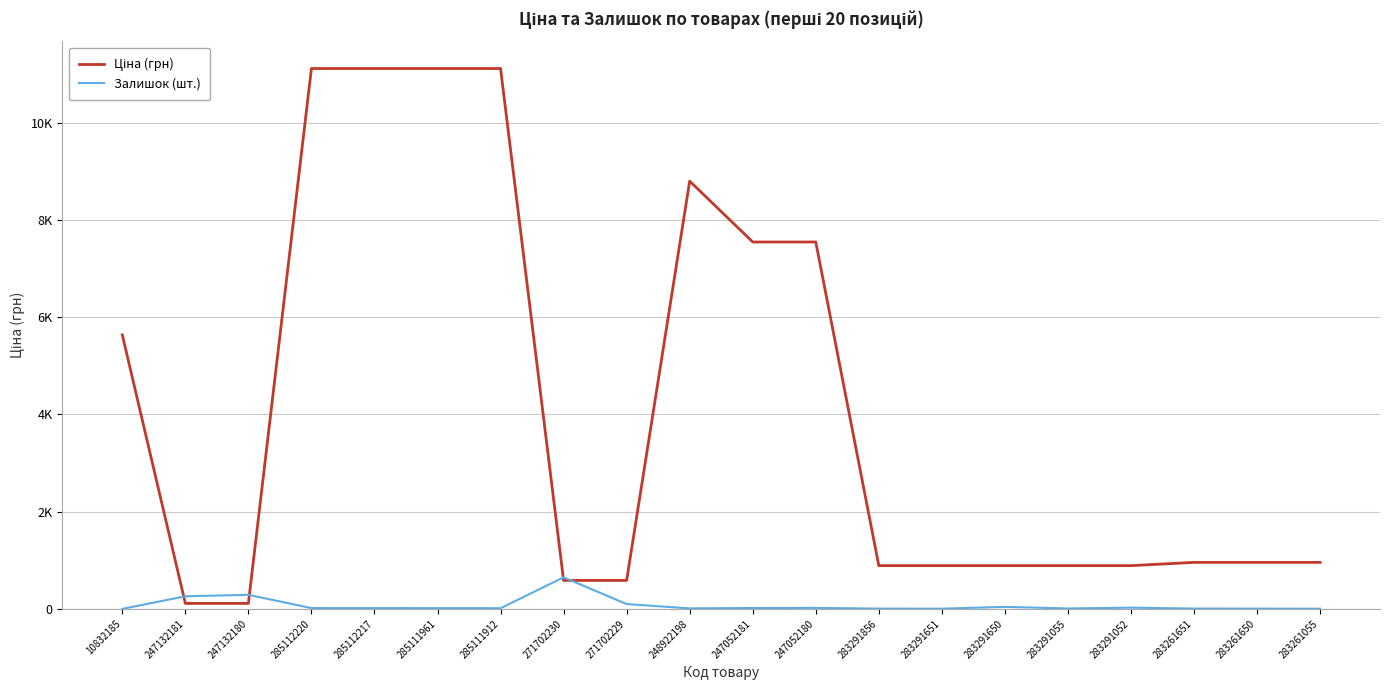

At which category is the sum across all series the highest?

285112220